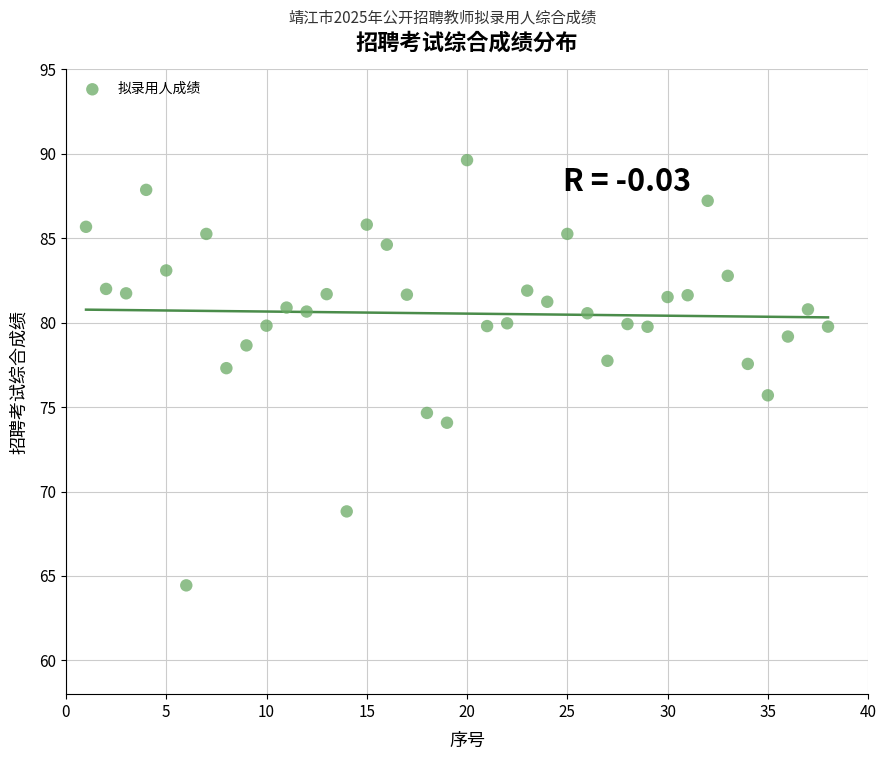

What is the range of X values (max minus min)?

37.0